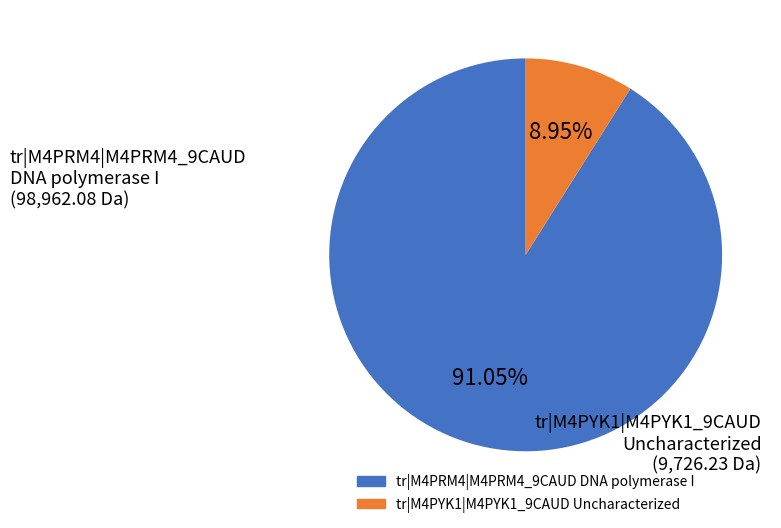

To the nearest percent, what is the difference between the tr|M4PRM4|M4PRM4_9CAUD DNA polymerase I and tr|M4PYK1|M4PYK1_9CAUD Uncharacterized slice percentages?

82%